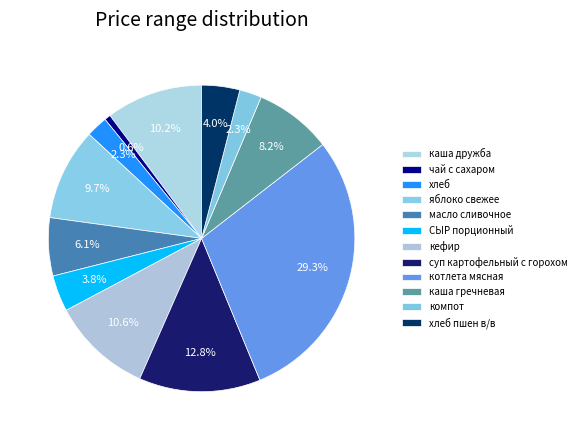

How many slices are in this pie chart?

12